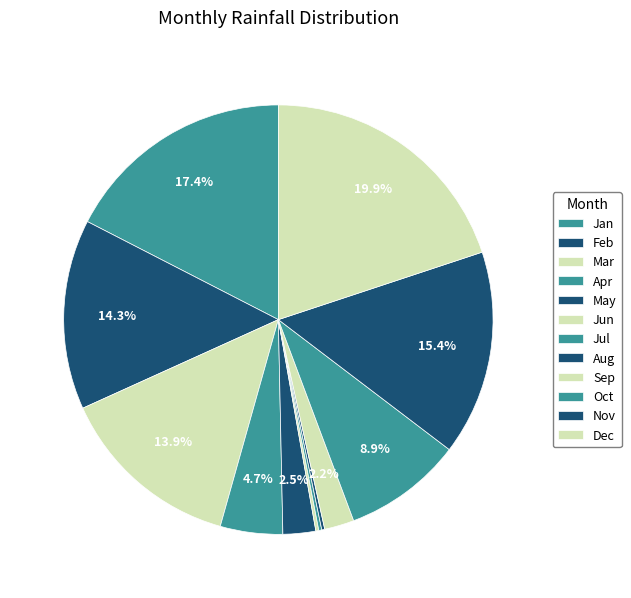

How many slices are in this pie chart?

12